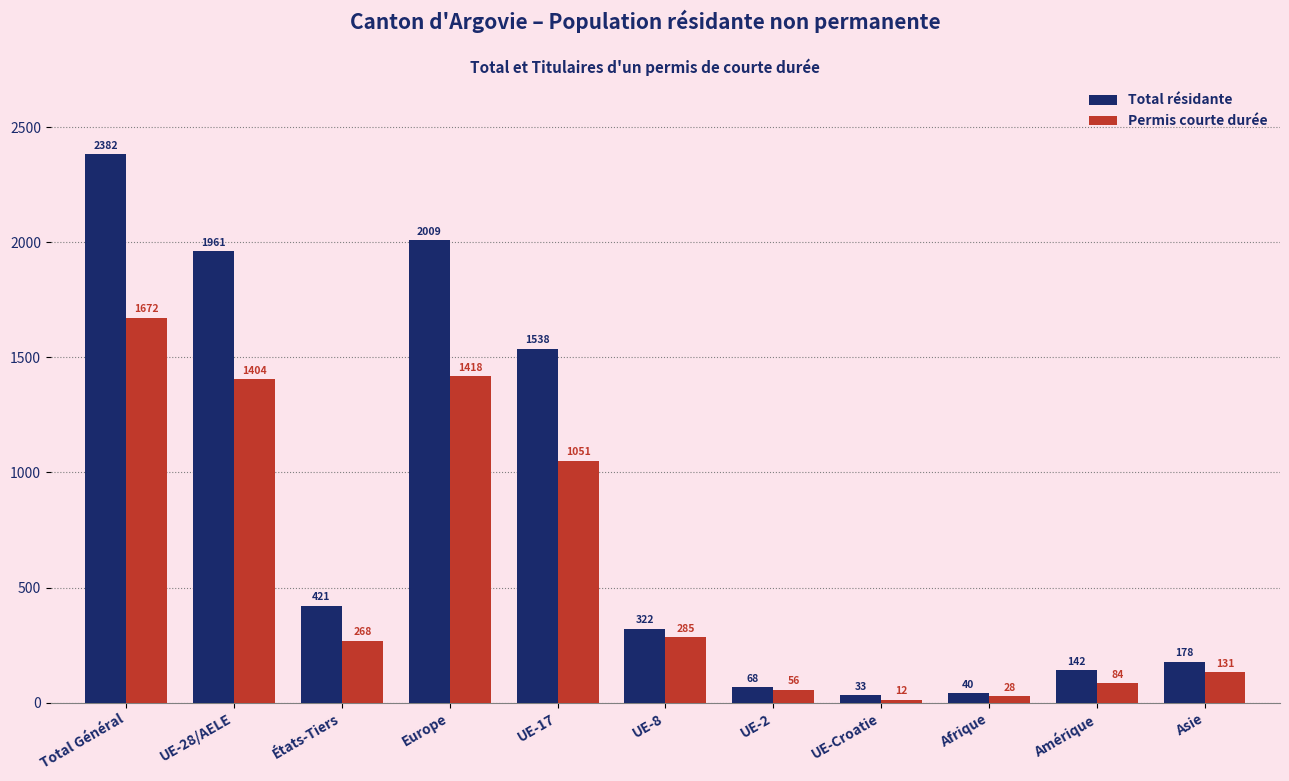

The value of Permis courte durée at Europe is 1418. True or false?

True